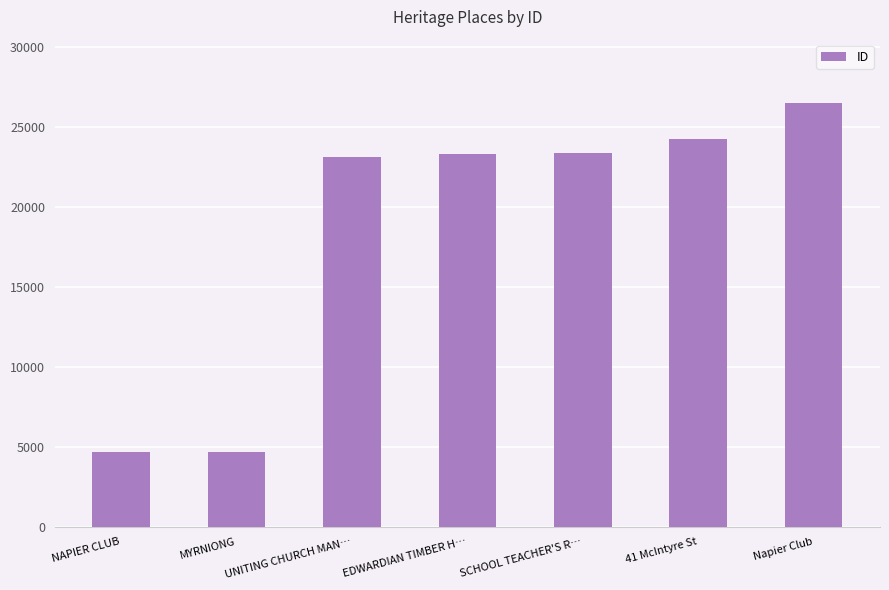

Which has a higher value, MYRNIONG or EDWARDIAN TIMBER H…?

EDWARDIAN TIMBER H…